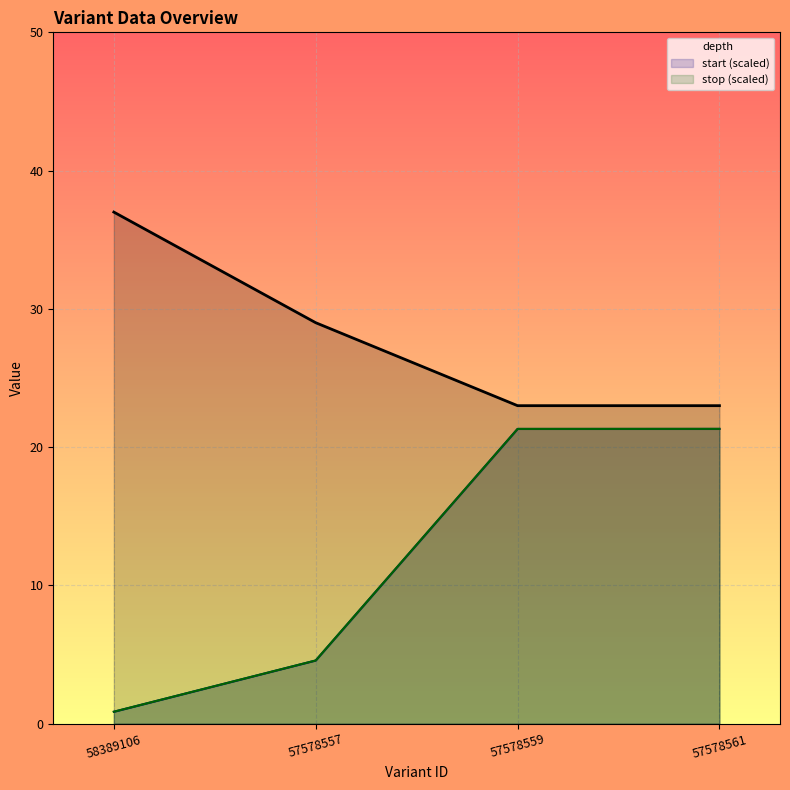

True or false: depth and start (scaled) cross at least once.

False